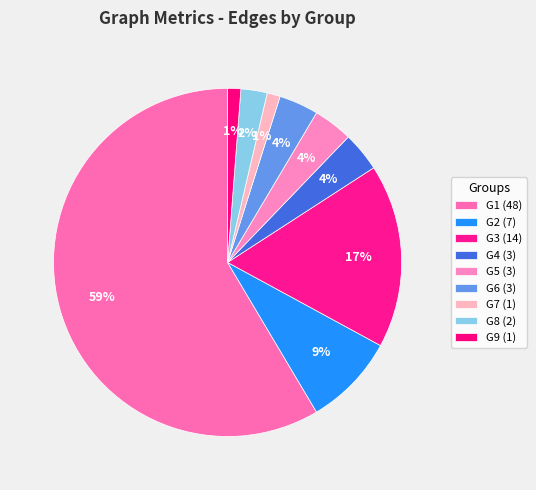

How many segments does this pie chart have?

9